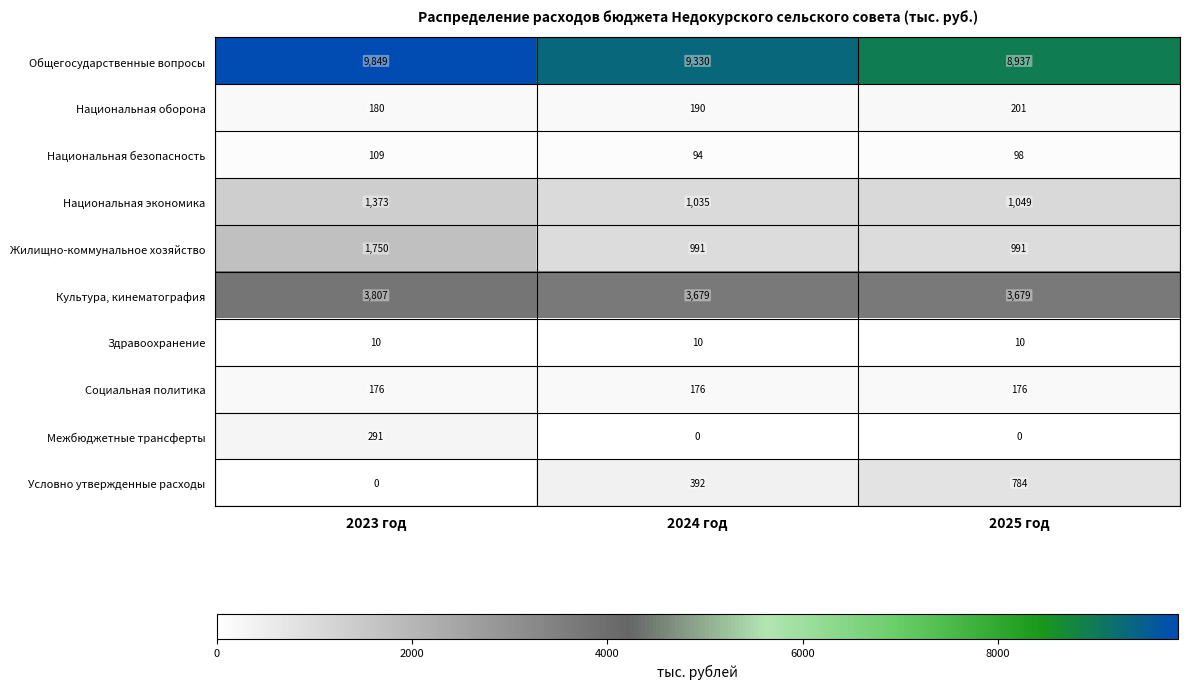

Which series changed the most between 2023 год and 2024 год?

Жилищно-коммунальное хозяйство